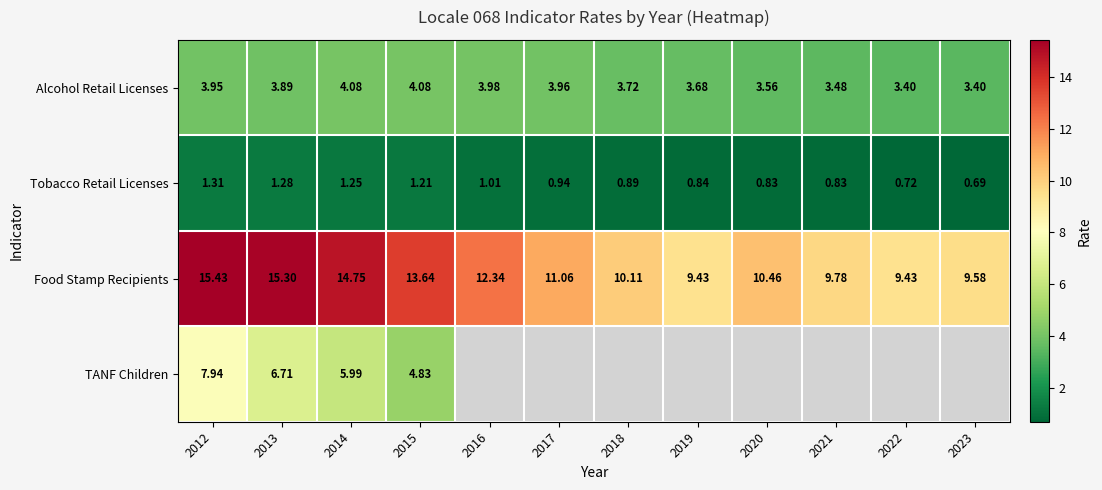

How many data points in Food Stamp Recipients are above 11?

6